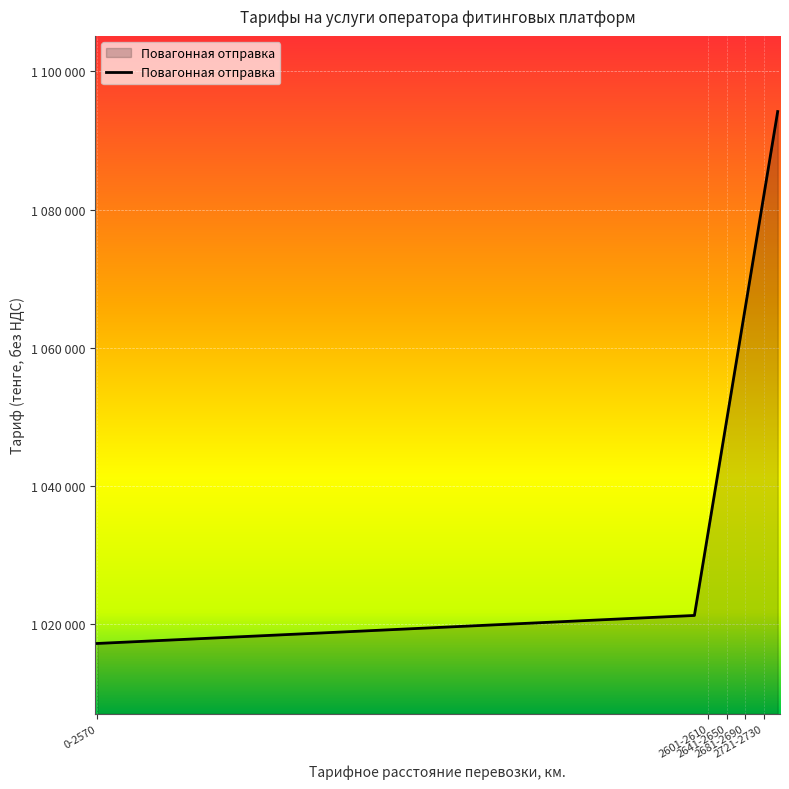

What is the value of the 5th point from the left?

1033451